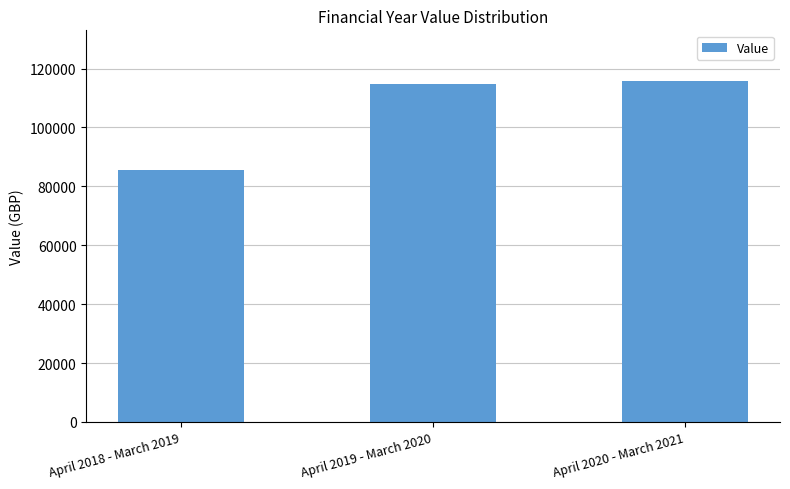

What is the value of the 2nd bar from the left?

114700.8